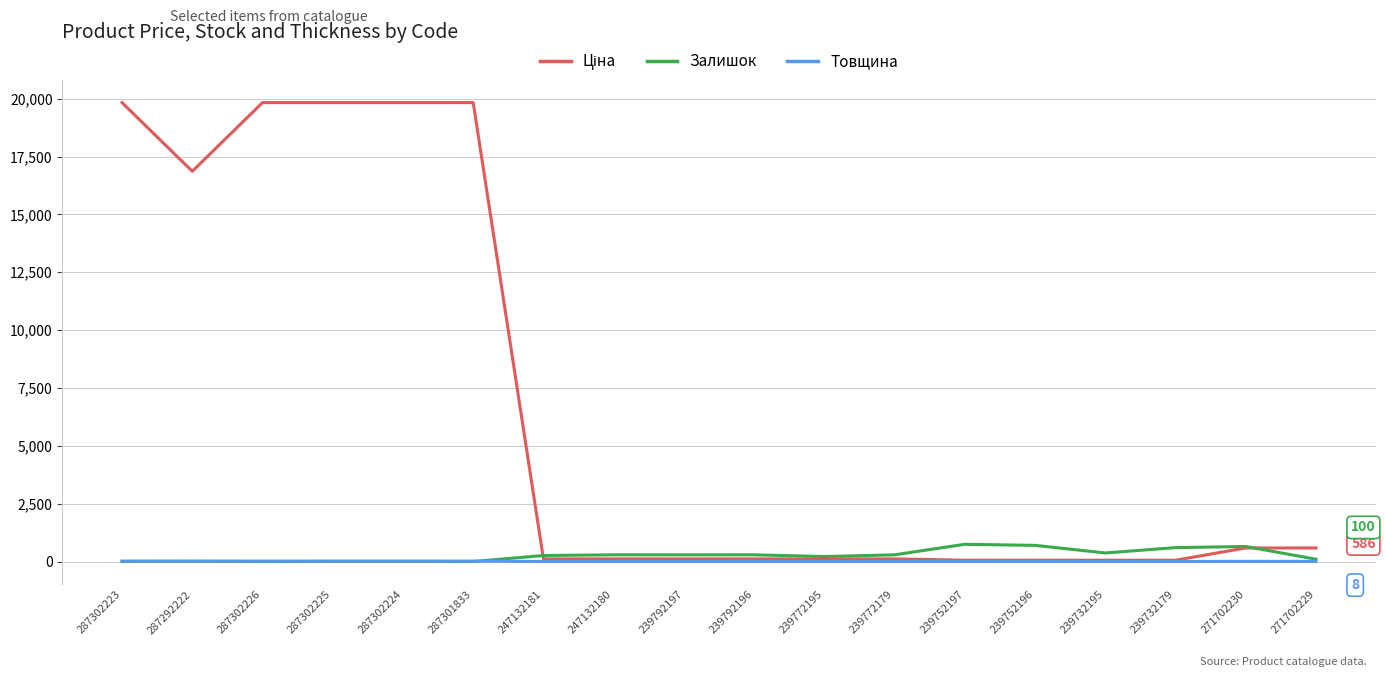

What is the greatest value displayed?

19831.1